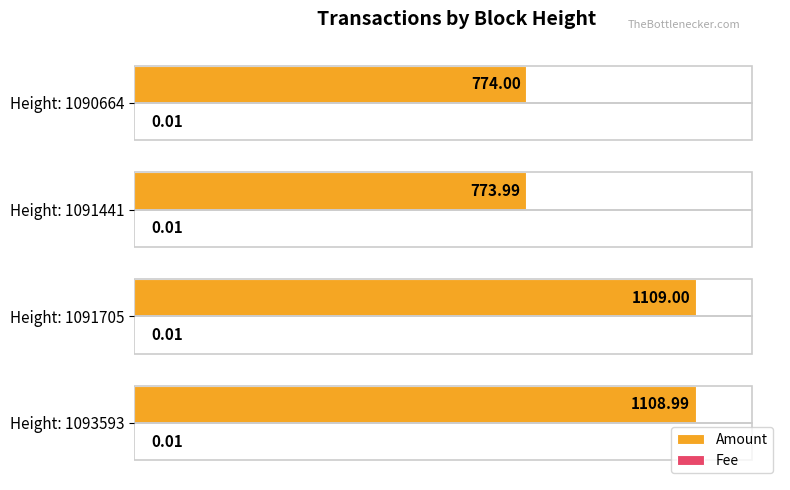

What is the total value across all series at Height: 1093593?

100.0